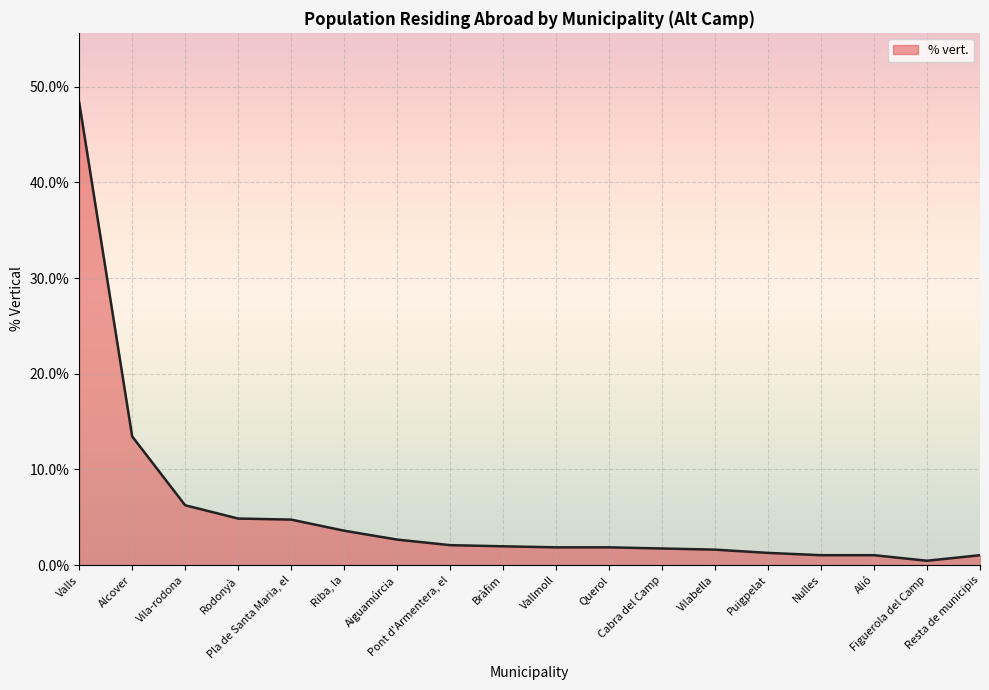

How many lines are shown in the chart?

1